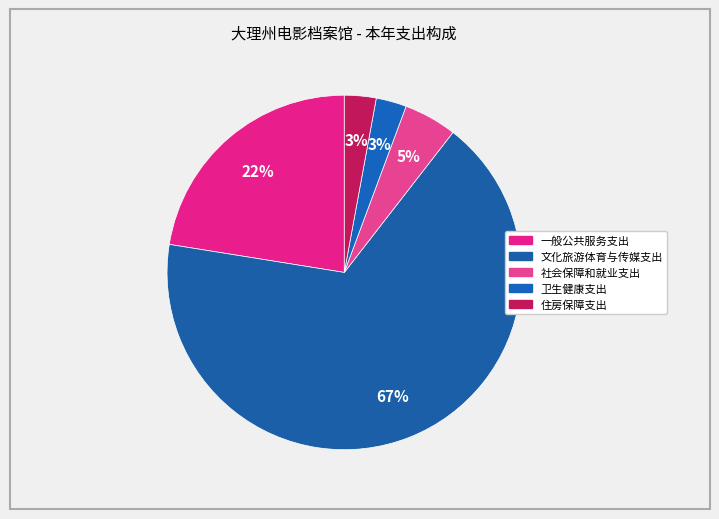

Which slice is the largest?

文化旅游体育与传媒支出